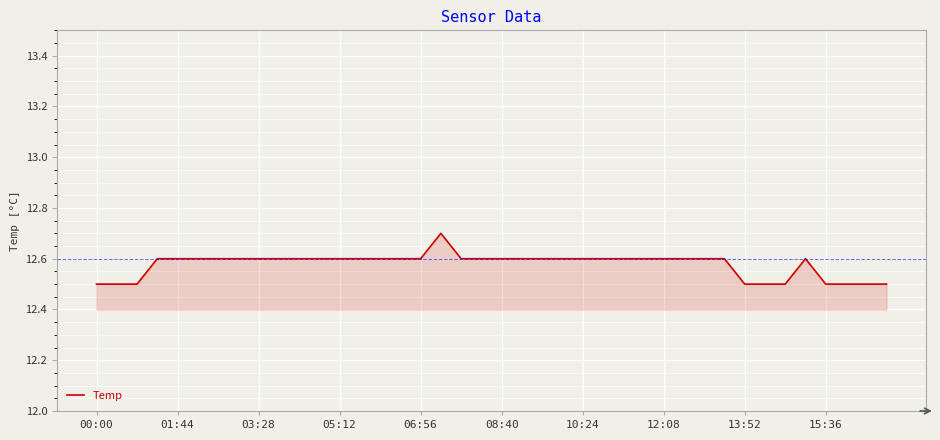

What is the maximum value shown in the chart?

12.7